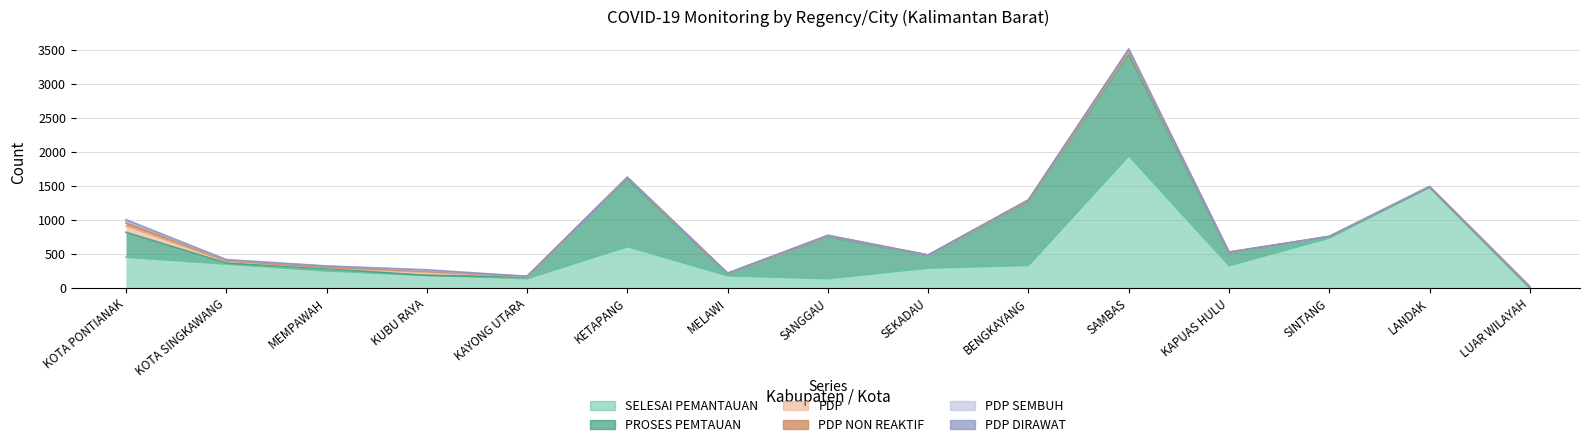

What are all the series names shown in the legend?

SELESAI PEMANTAUAN, PROSES PEMTAUAN, PDP, PDP NON REAKTIF, PDP SEMBUH, PDP DIRAWAT